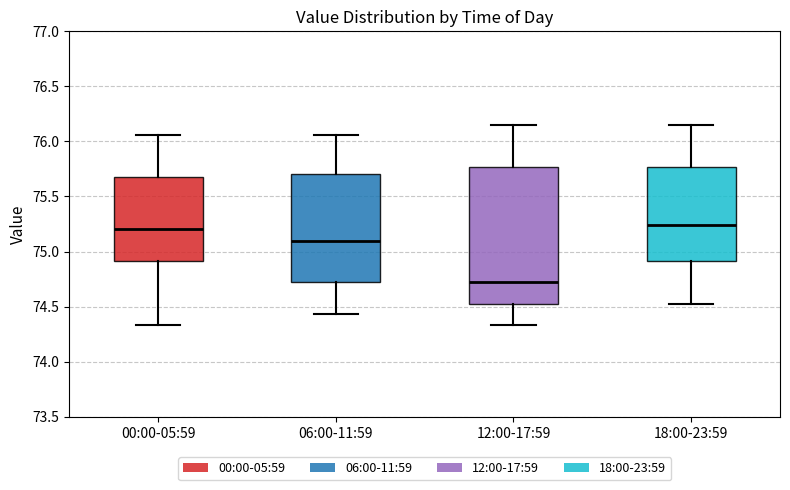

Reading left to right, transcribe this box plot: for each box, give where its median line is, the range the box spans, and where its two whiskers end, as read against the y-axis. The values are not printed on the chart, so give them approximately, as read against the axis.

00:00-05:59: median 75.20, box 74.90 to 75.70, whiskers 74.35 to 76.05
06:00-11:59: median 75.10, box 74.70 to 75.70, whiskers 74.45 to 76.05
12:00-17:59: median 74.70, box 74.50 to 75.75, whiskers 74.35 to 76.15
18:00-23:59: median 75.25, box 74.90 to 75.75, whiskers 74.50 to 76.15